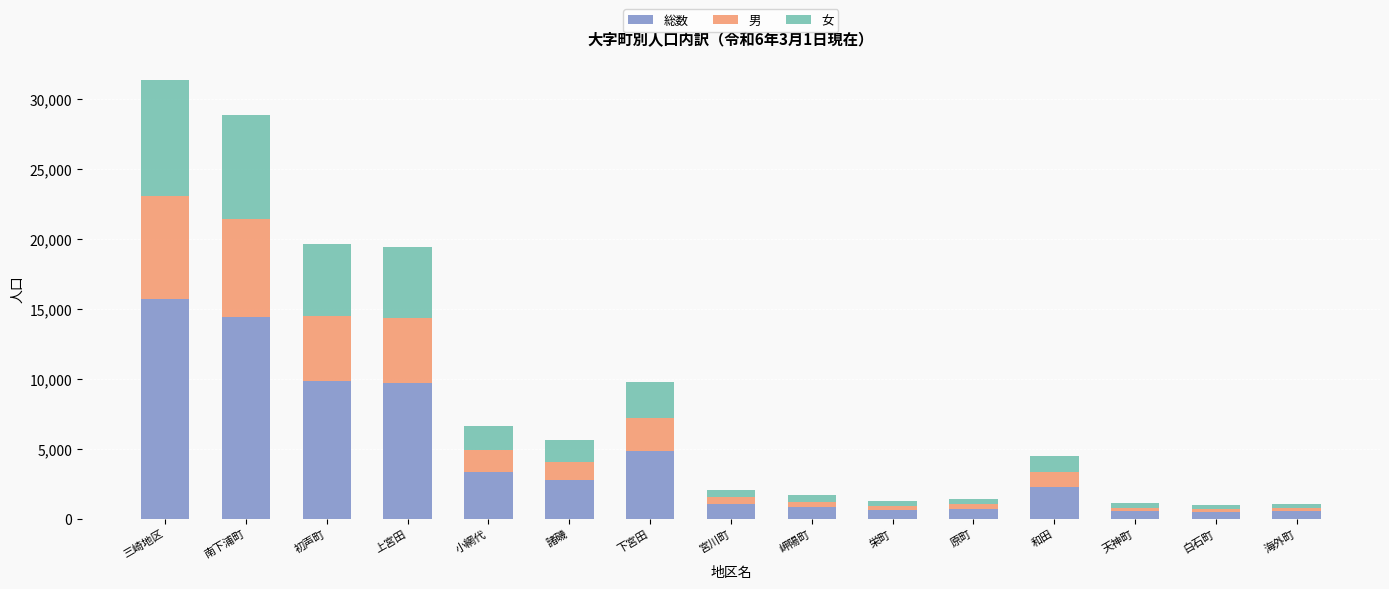

What value does the 総数 series have at 上宮田?

9731